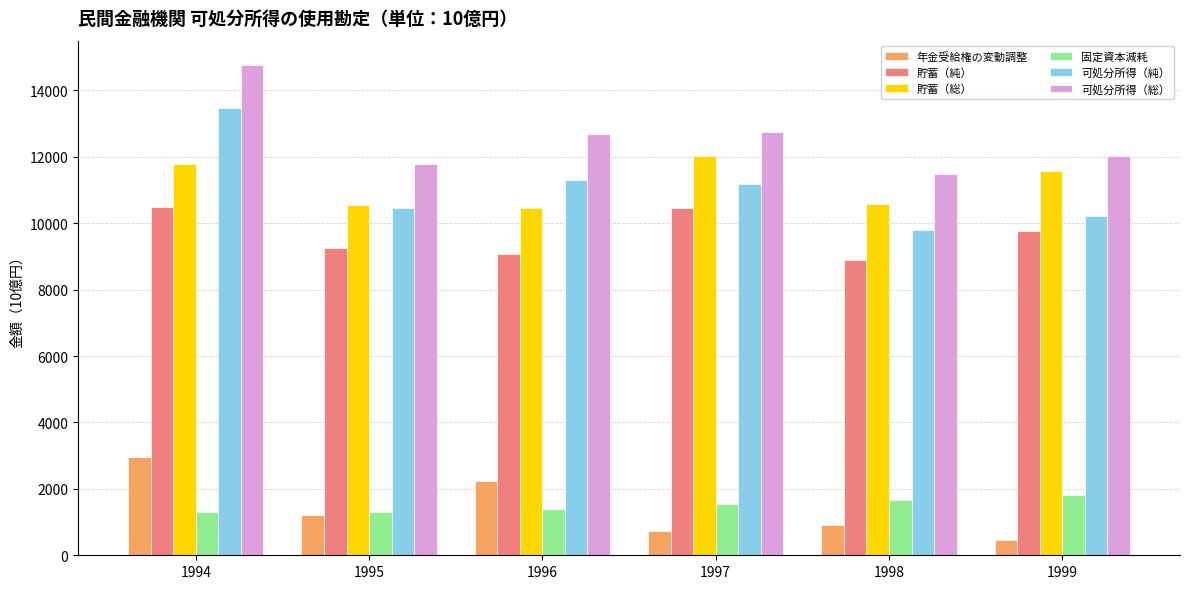

At which category is the sum across all series the highest?

1994